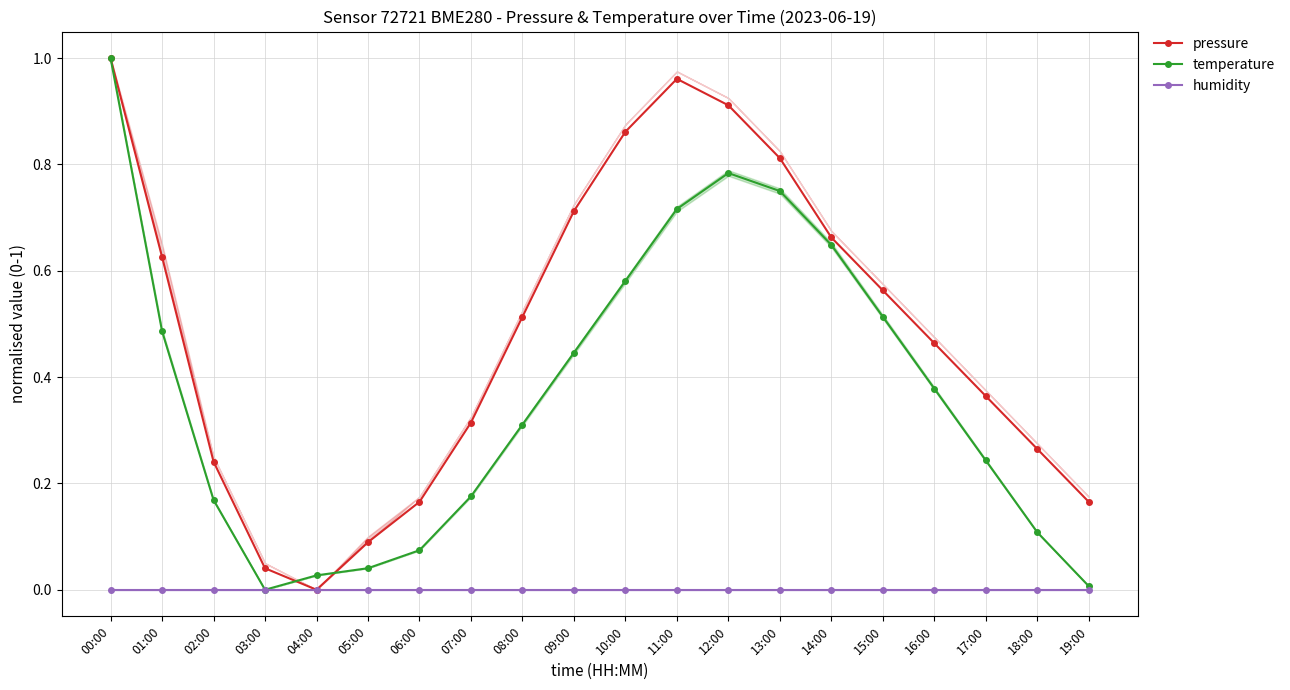

At 10:00, list the series in order from largest to smallest.

pressure, temperature, humidity